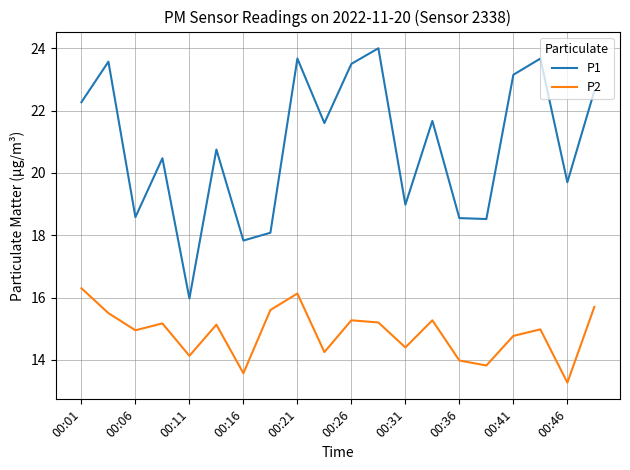

Which series has the widest spread of values?

P1